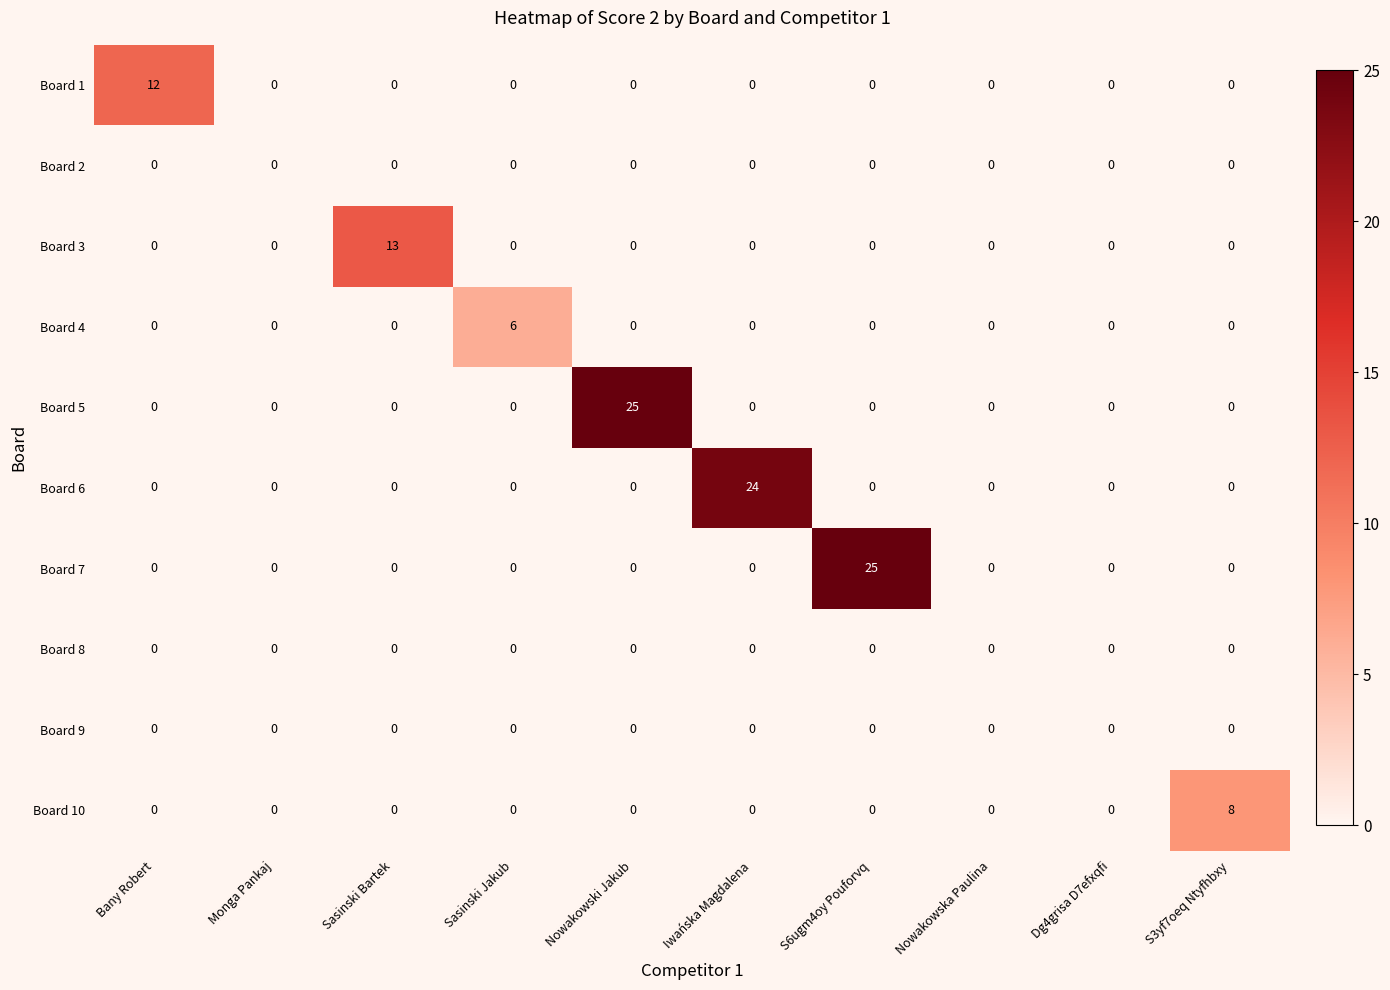

Which series changed the most between Bany Robert and S6ugm4oy Pouforvq?

Board 7